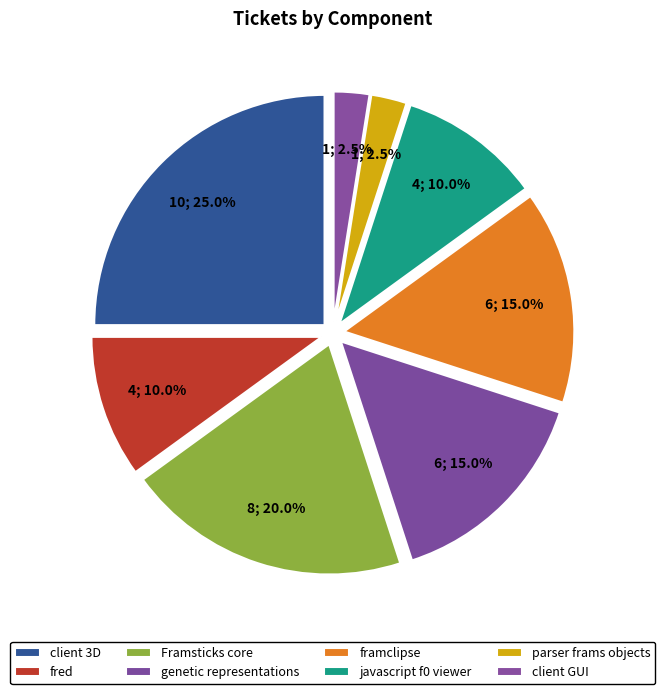

Which slice is the smallest?

parser frams objects